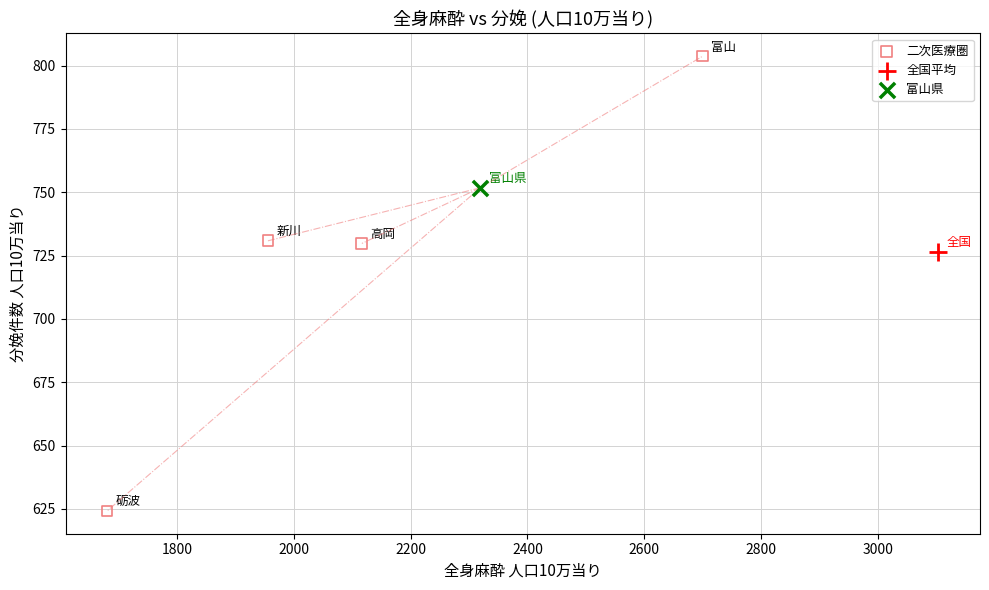

What are all the series names shown in the legend?

二次医療圏, 全国平均, 富山県